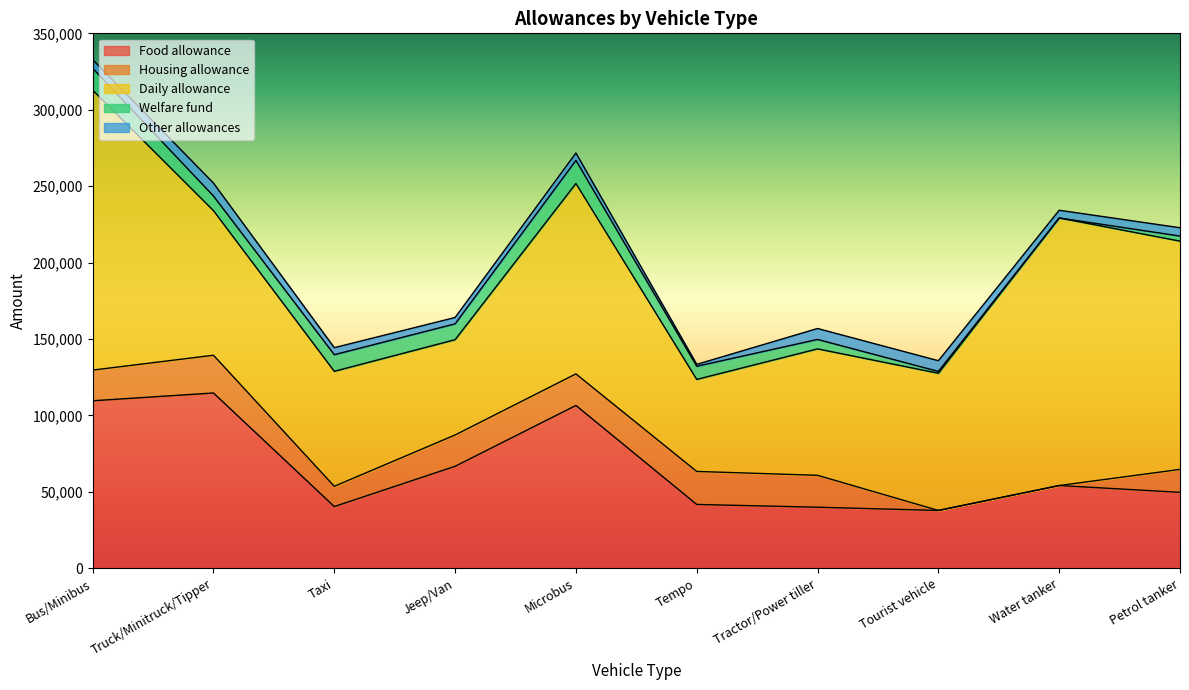

True or false: Daily allowance has a value of 308438 at Bus/Minibus.

False